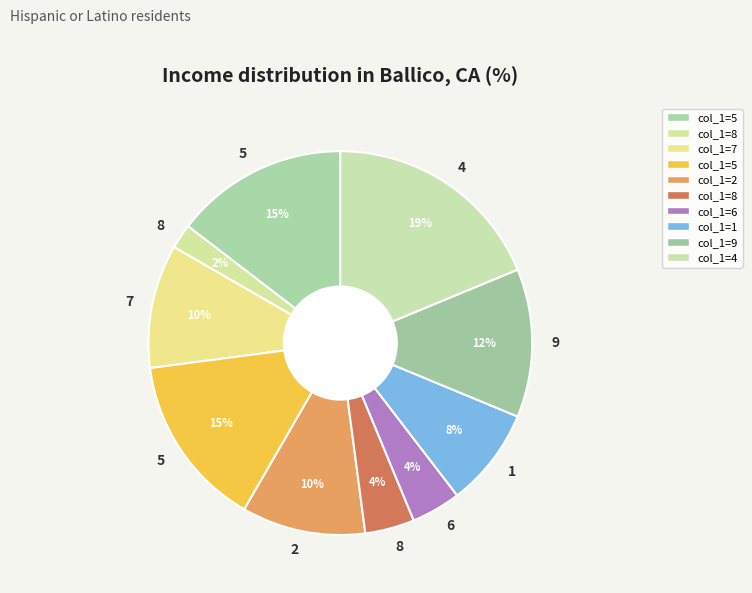

How many slices are in this pie chart?

10